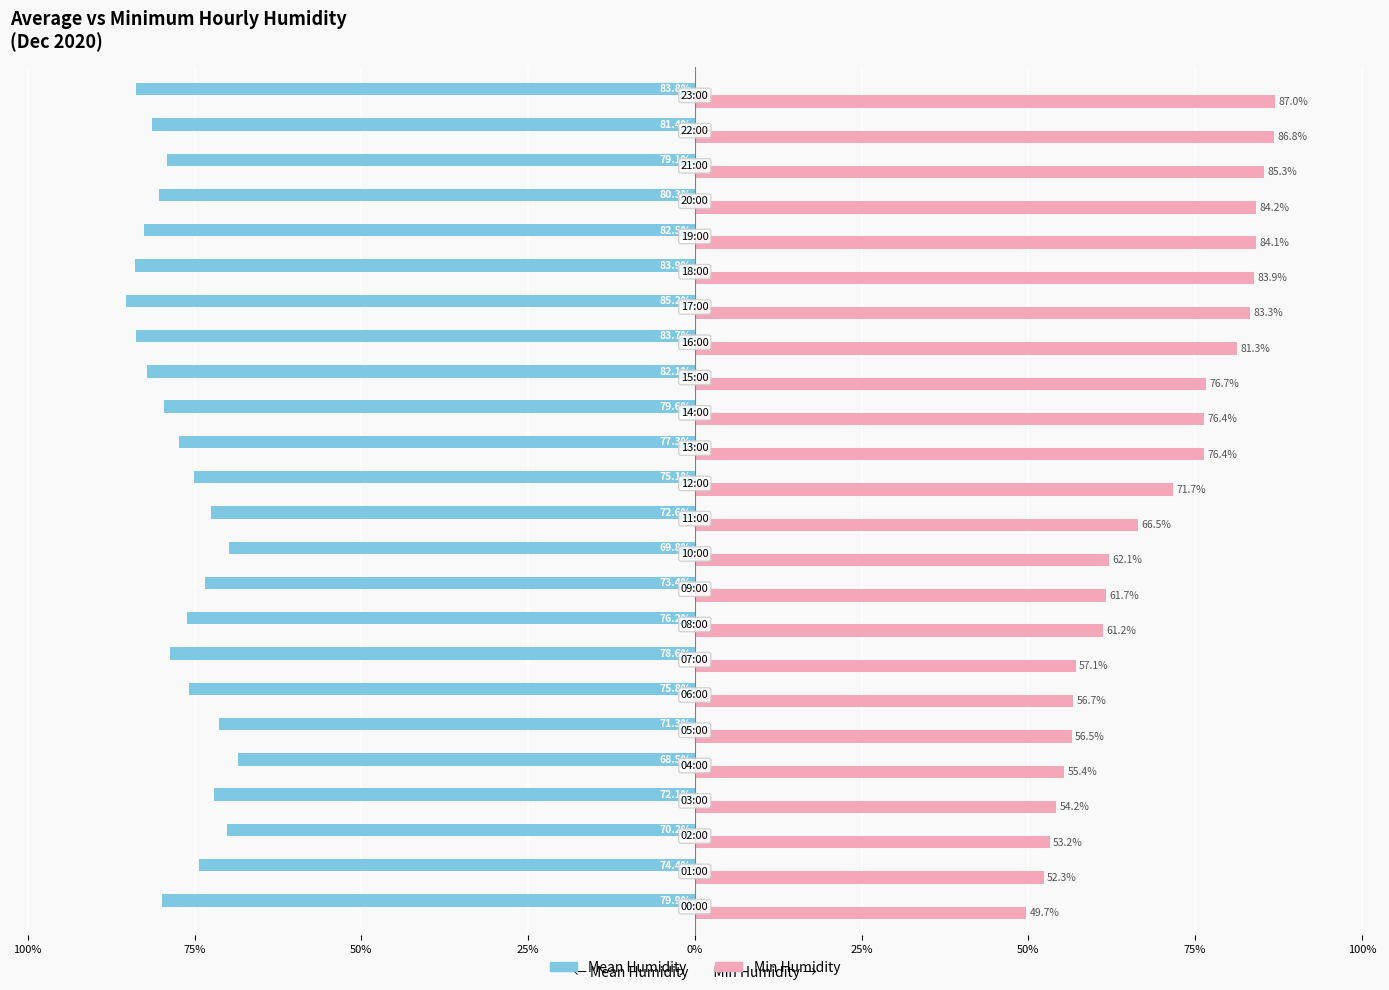

What are all the series names shown in the legend?

Mean Humidity, Min Humidity